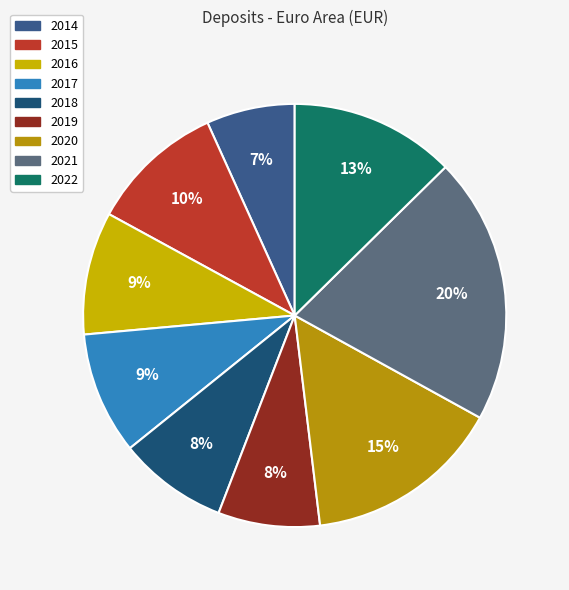

Is 2014 the majority of the pie?

No